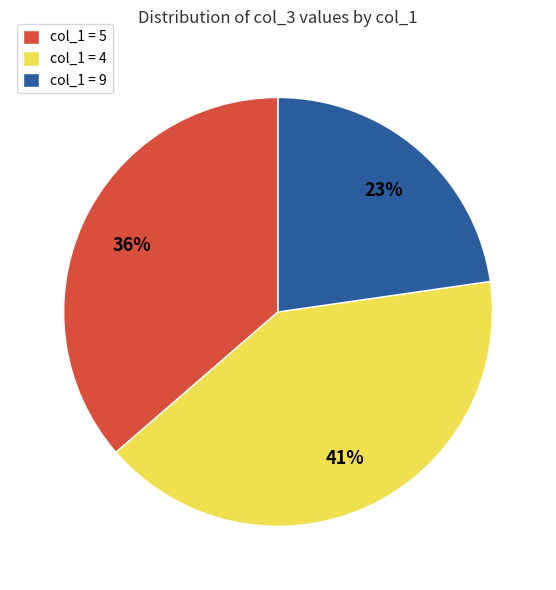

Count the number of slices in the pie.

3